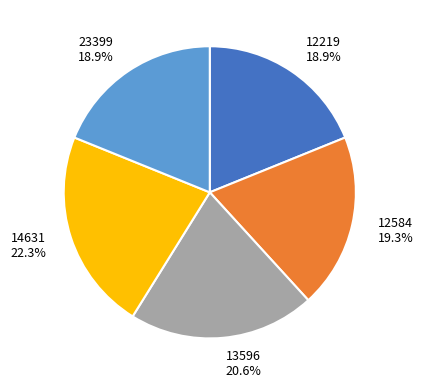

Does 14631 account for over 50% of the chart?

No